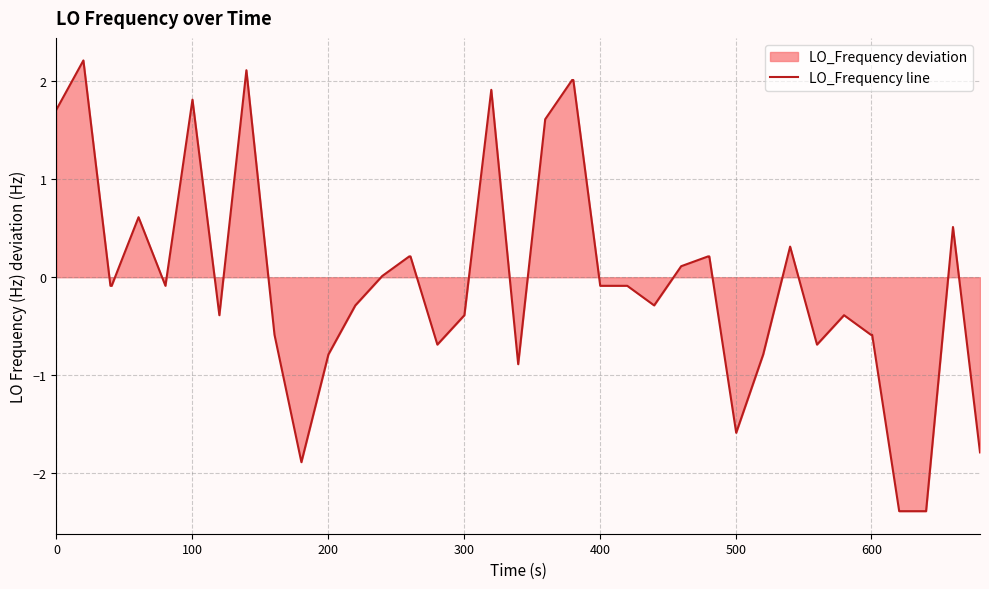

What is the difference between the maximum and minimum values?

4.6